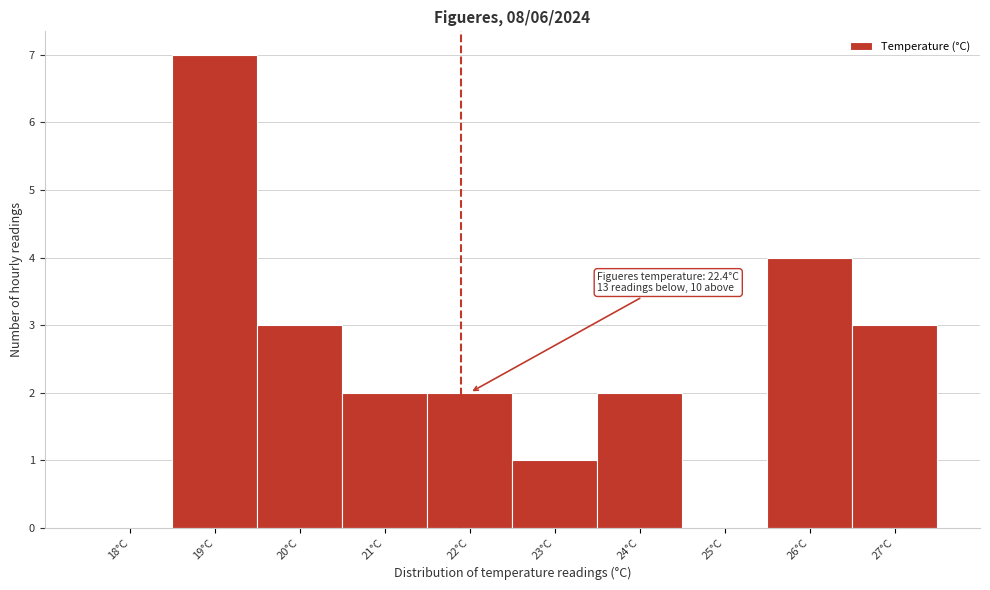

Reading left to right, what are all the values shown in this chart?

18°C=0	19°C=7	20°C=3	21°C=2	22°C=2	23°C=1	24°C=2	25°C=0	26°C=4	27°C=3